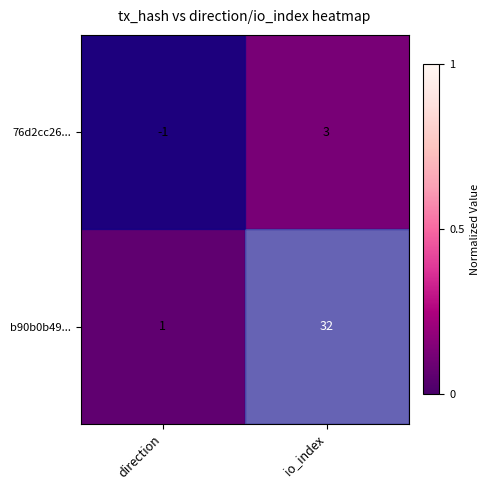

Which series has the widest spread of values?

b90b0b49...